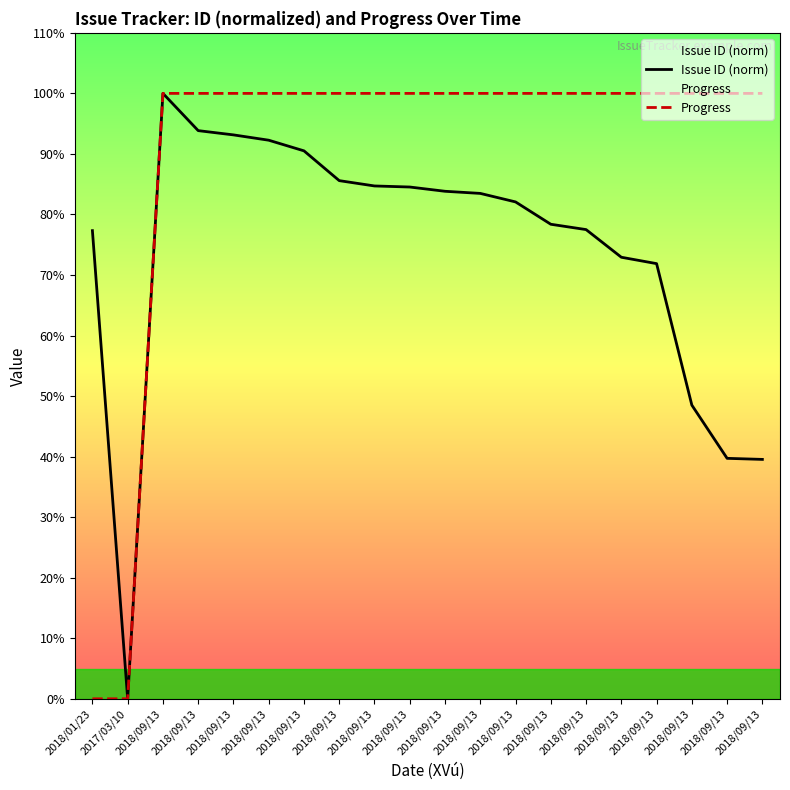

How many data points in Issue ID (norm) are less than 83?

10